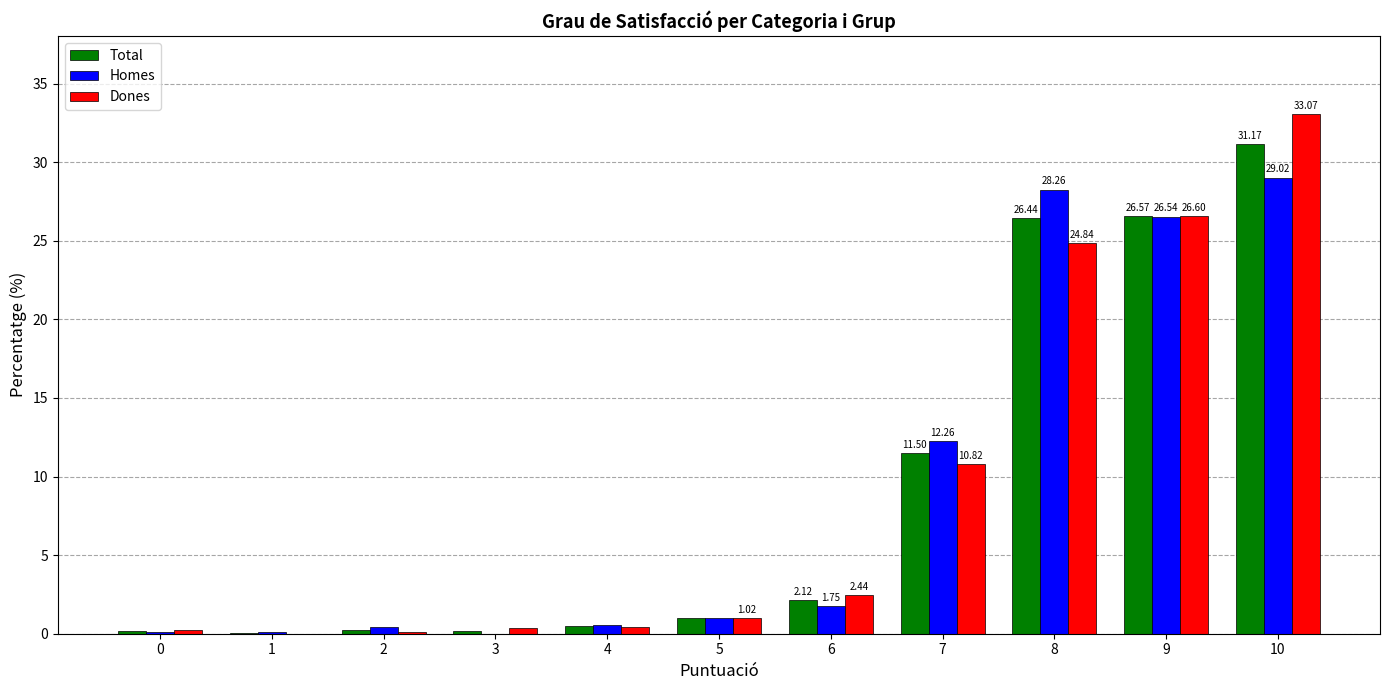

What is the total value across all series at 7?

34.6